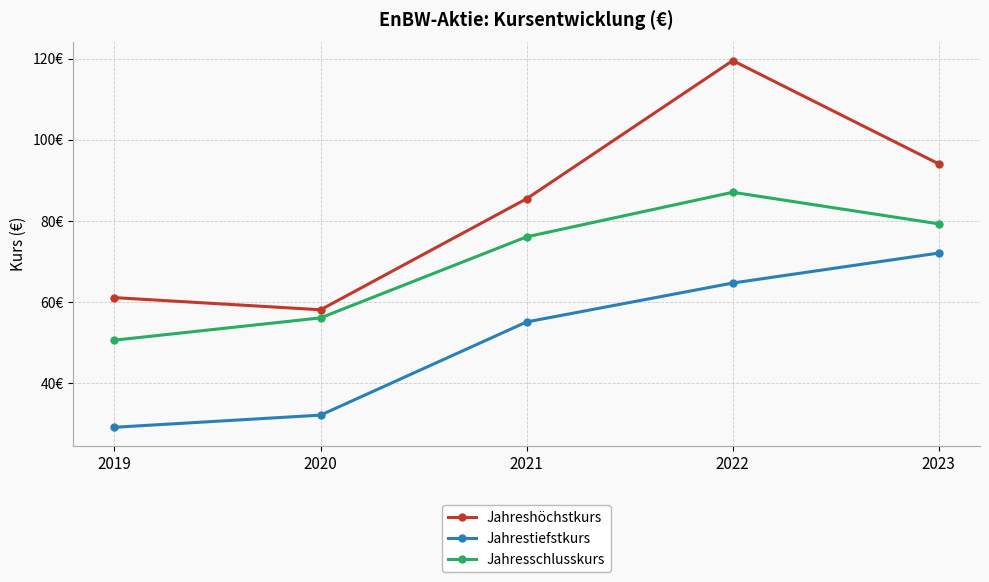

Which label corresponds to the smallest value in the chart?

2019